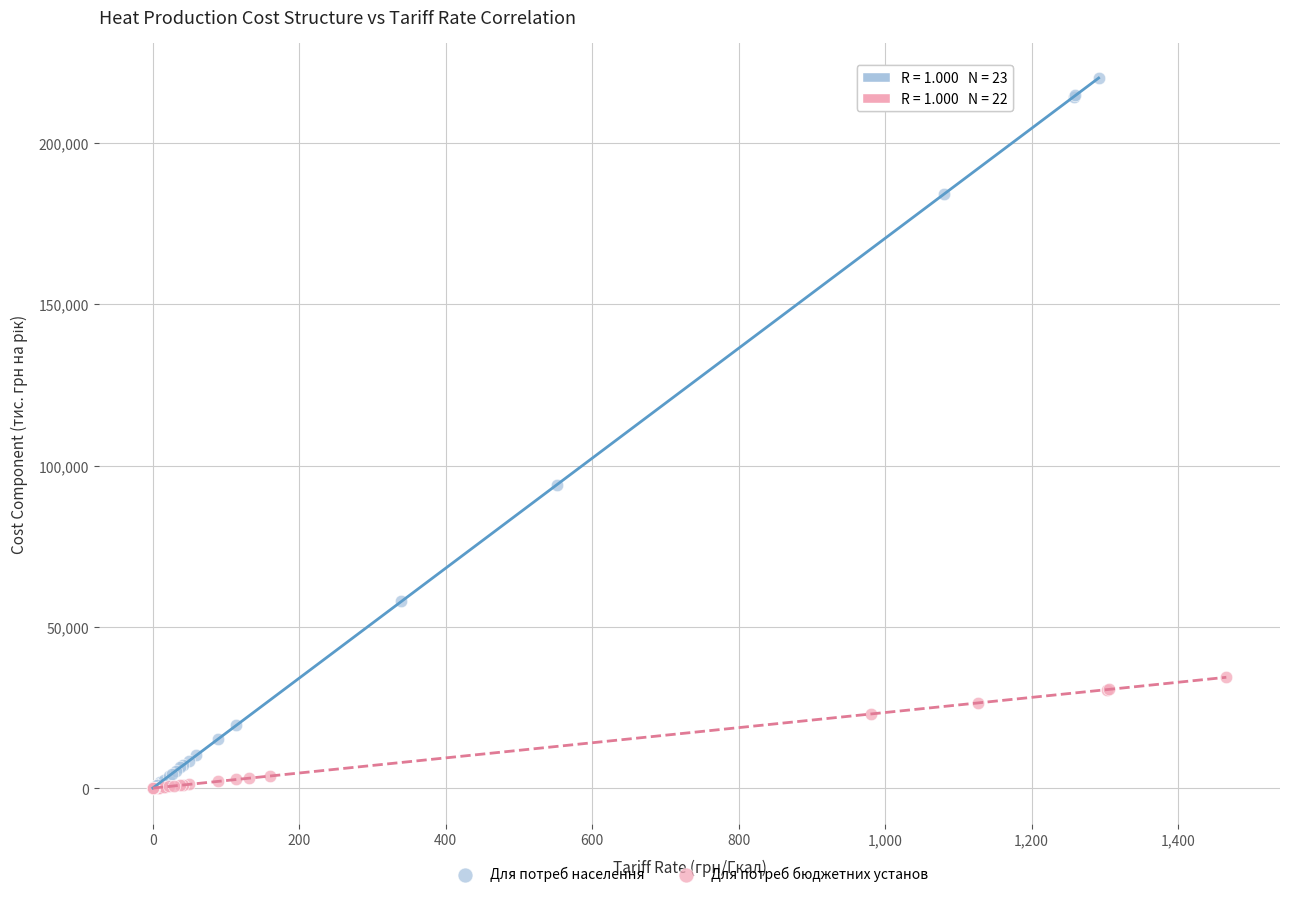

Which series has the largest Y range (max minus min)?

Для потреб населення